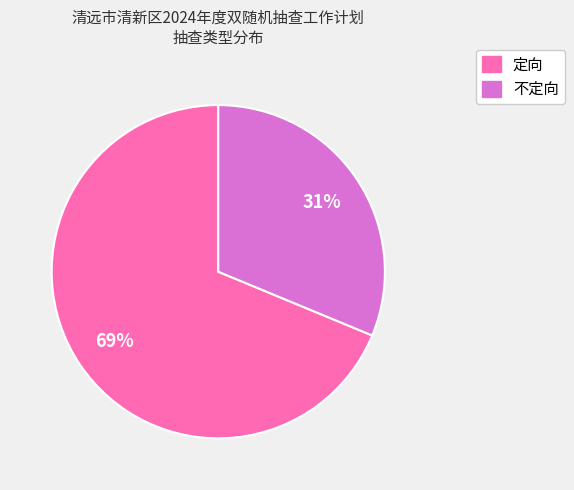

The 不定向 slice represents 37% of the pie. True or false?

False